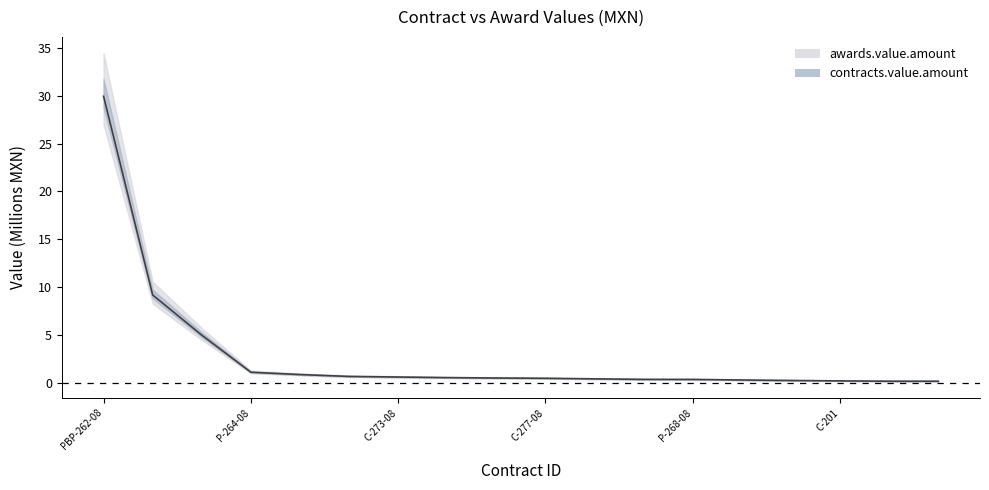

What is the label of the 2nd point from the right?

P-301-08